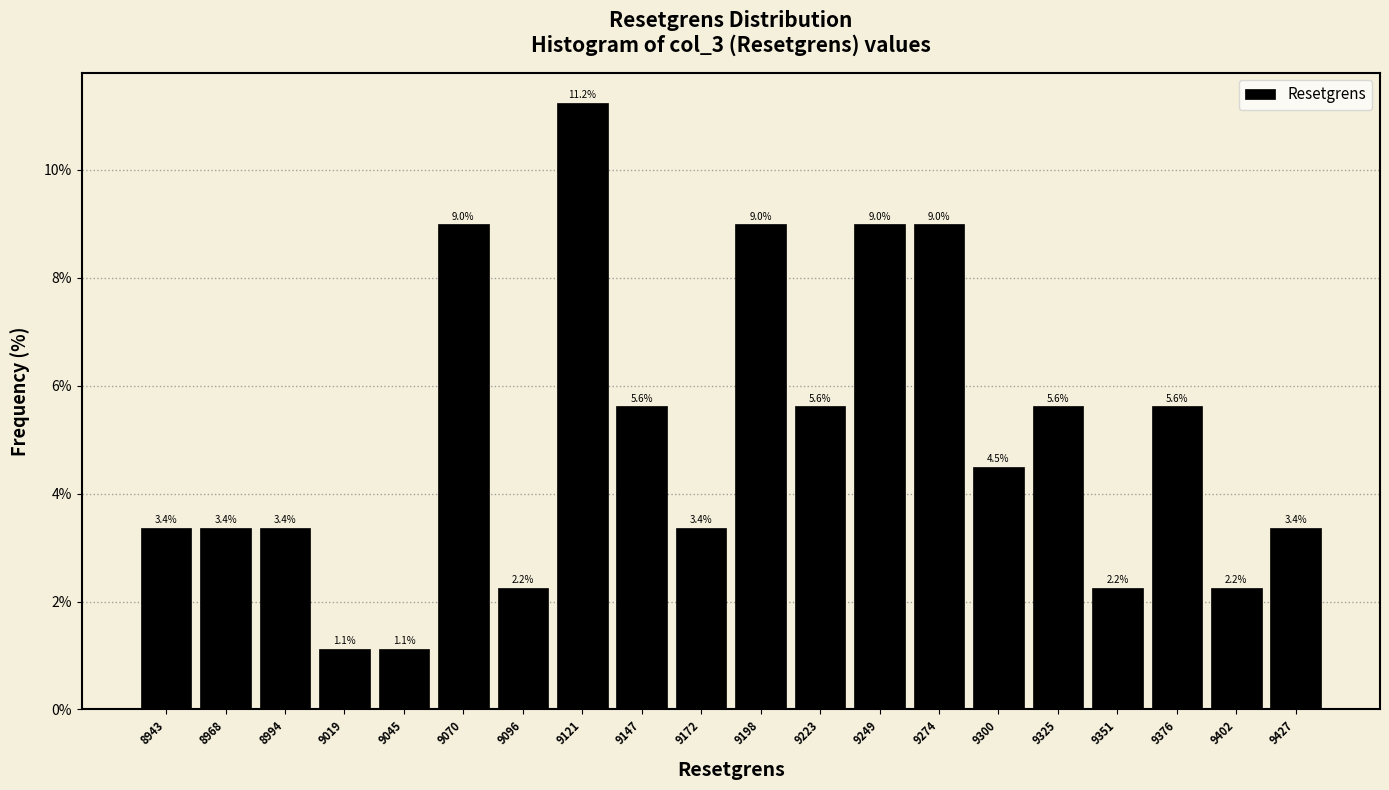

Which range on the x-axis has the tallest bar?

9108.5 to 9134.0